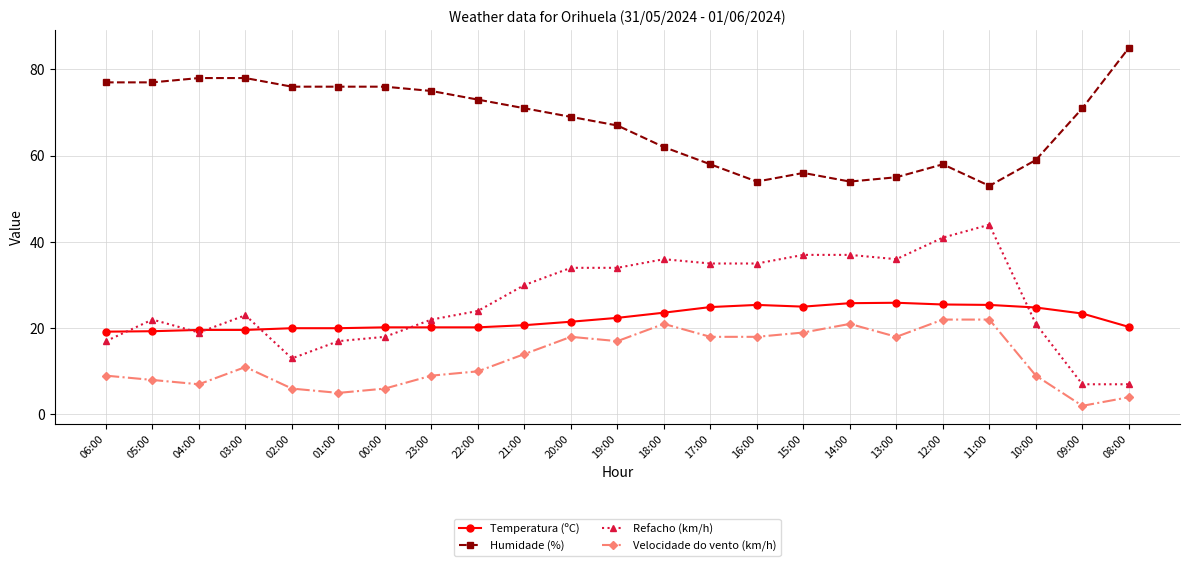

The value of Humidade (%) at 17:00 is 30.6. True or false?

False